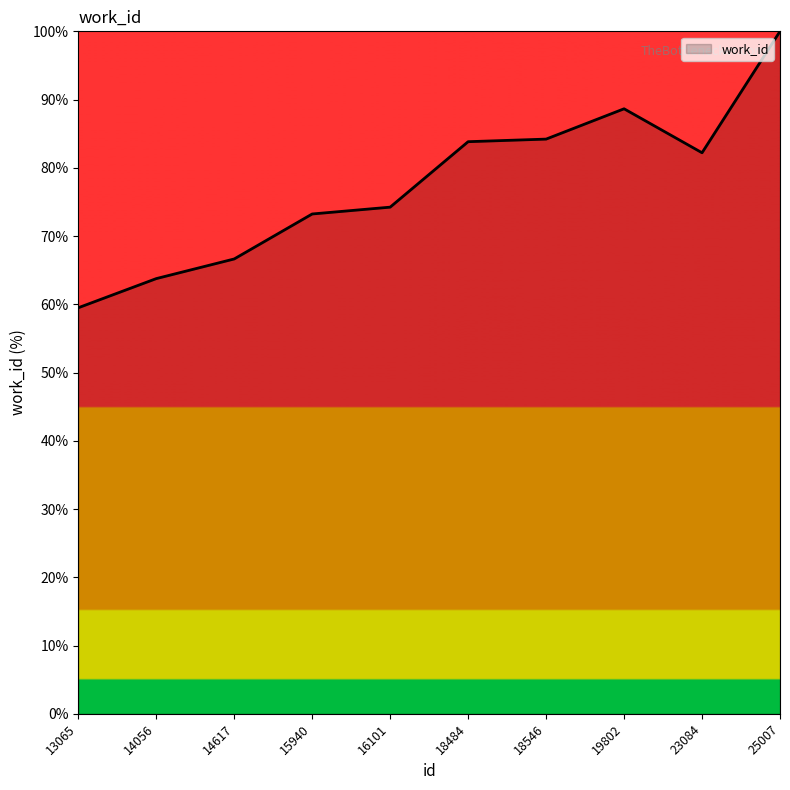

True or false: the data shows 59.5 at 13065.

True